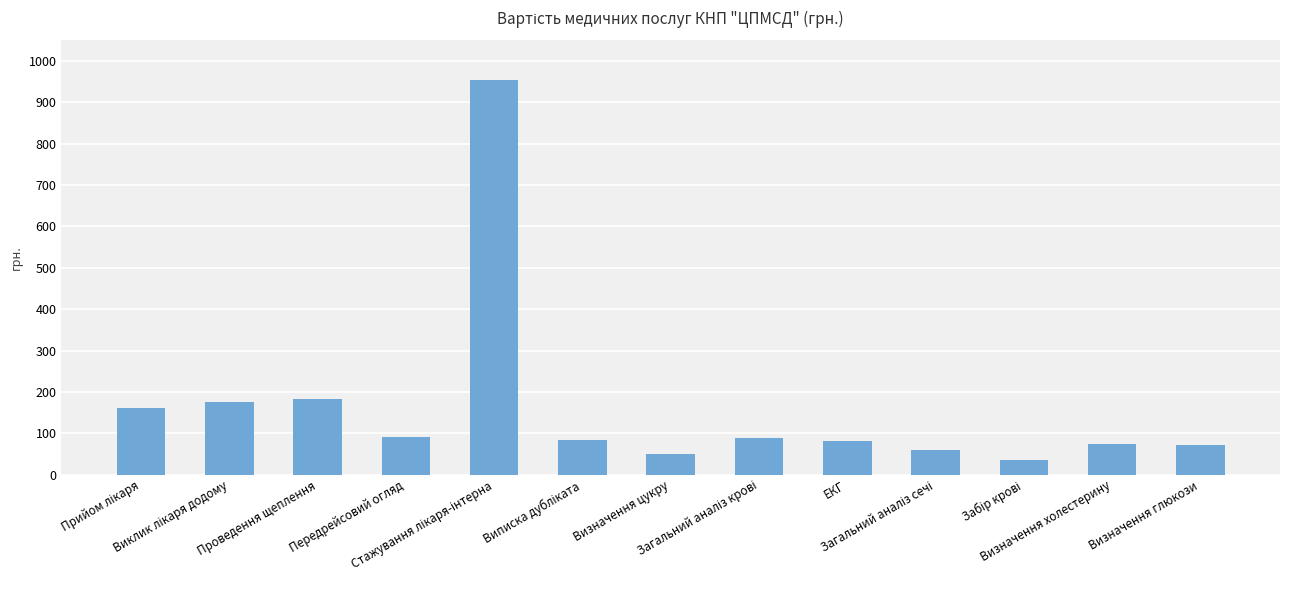

What is the difference between the maximum and minimum values?

921